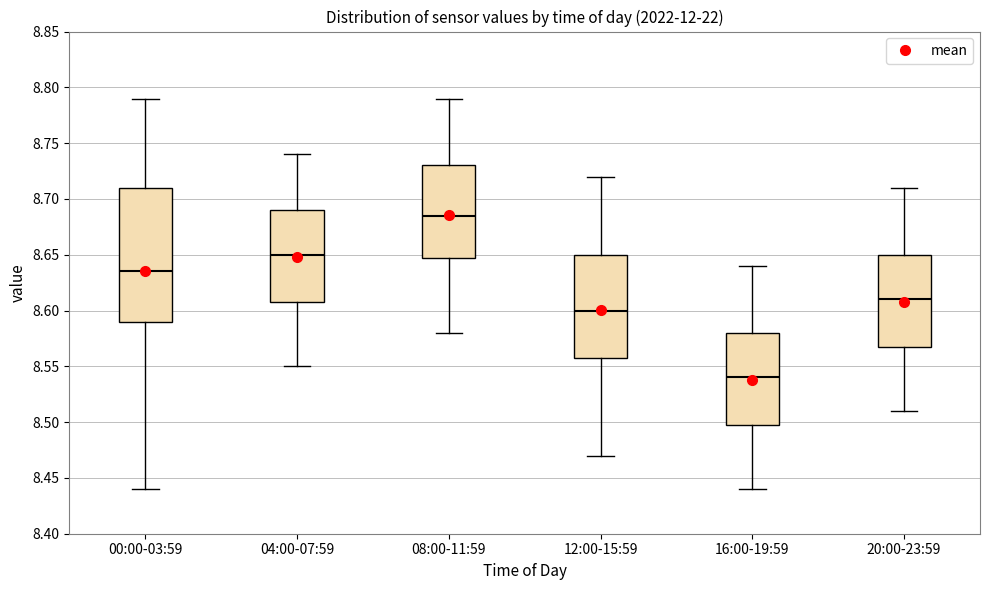

Which box is the tallest, from its lower edge to its upper edge?

00:00-03:59